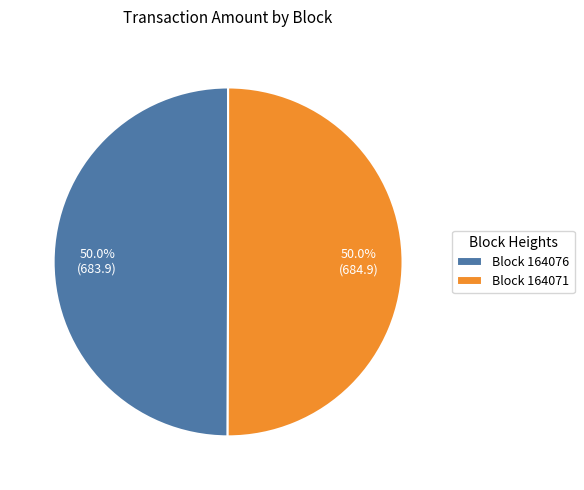

What is the ratio of the value at Block 164076 to the value at Block 164071?

1.0